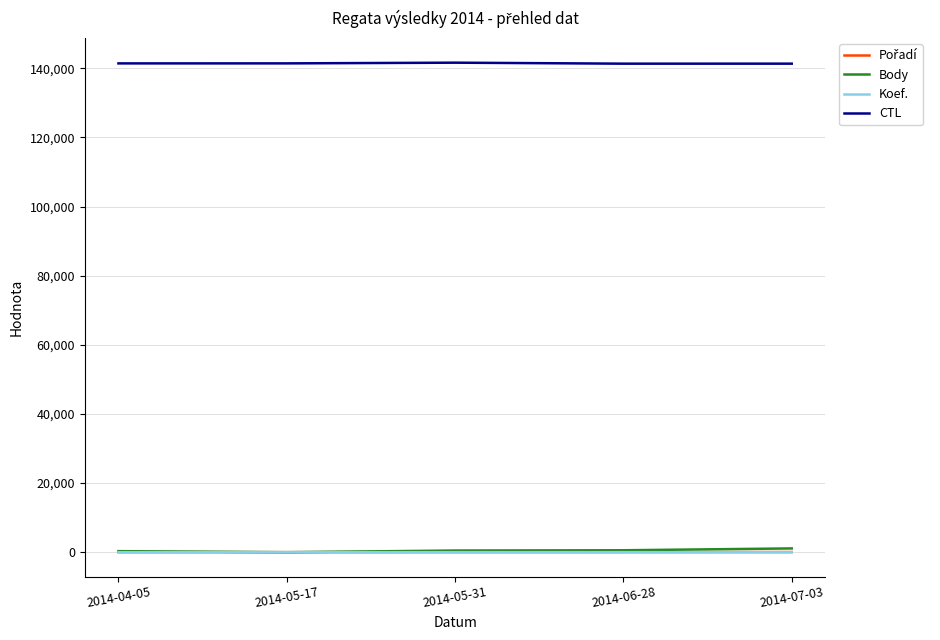

What is the lowest value of the CTL series?

141322